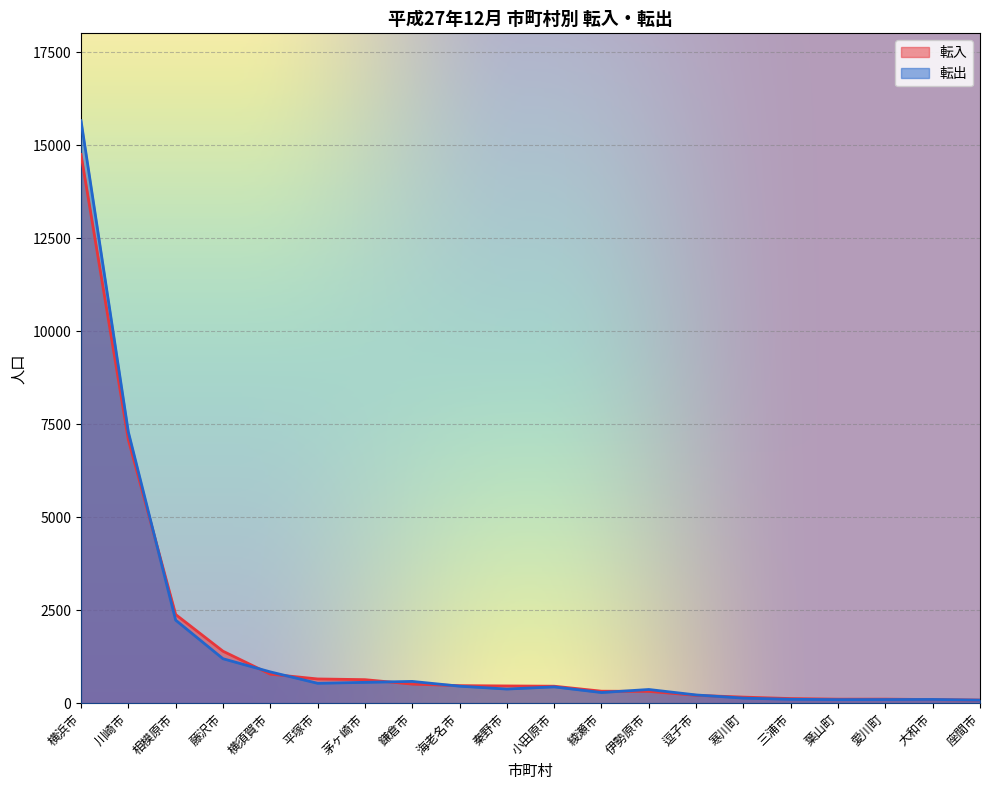

At which category does the chart reach its peak across all series?

横浜市